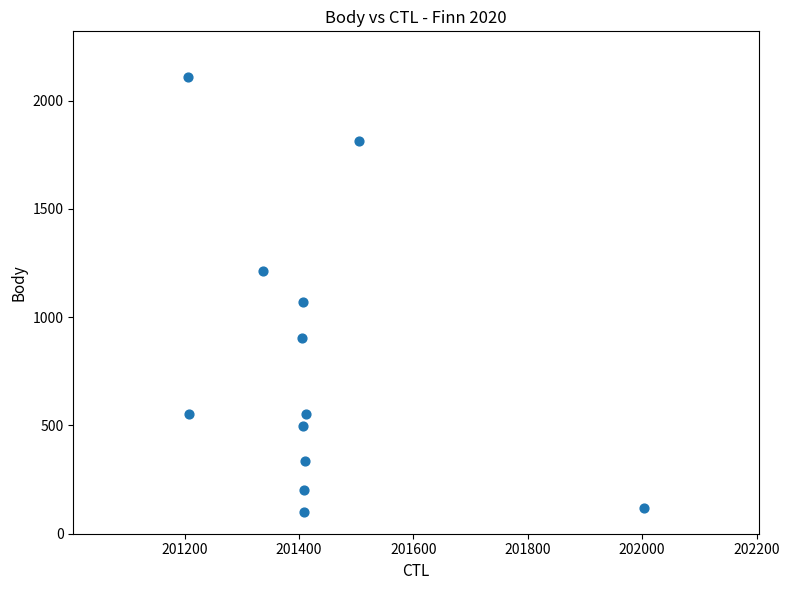

What is the average X value?

201426